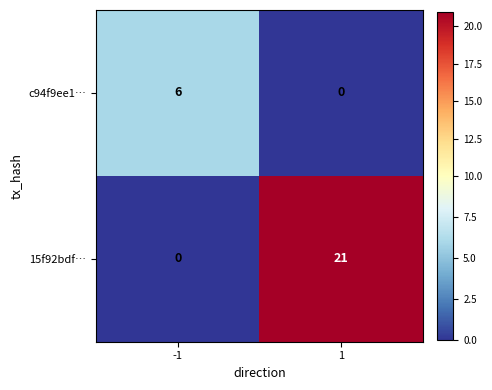

What value does the c94f9ee1… series have at -1?

6